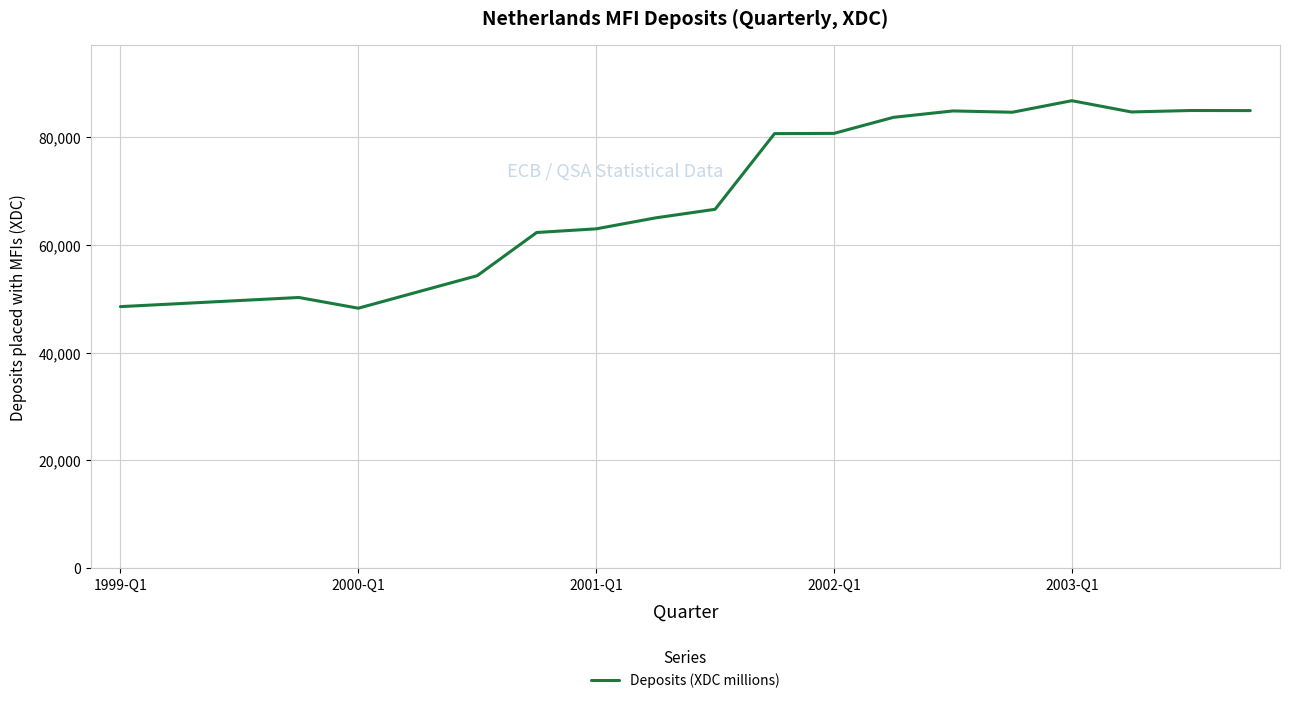

What is the difference between the maximum and minimum values?

38489